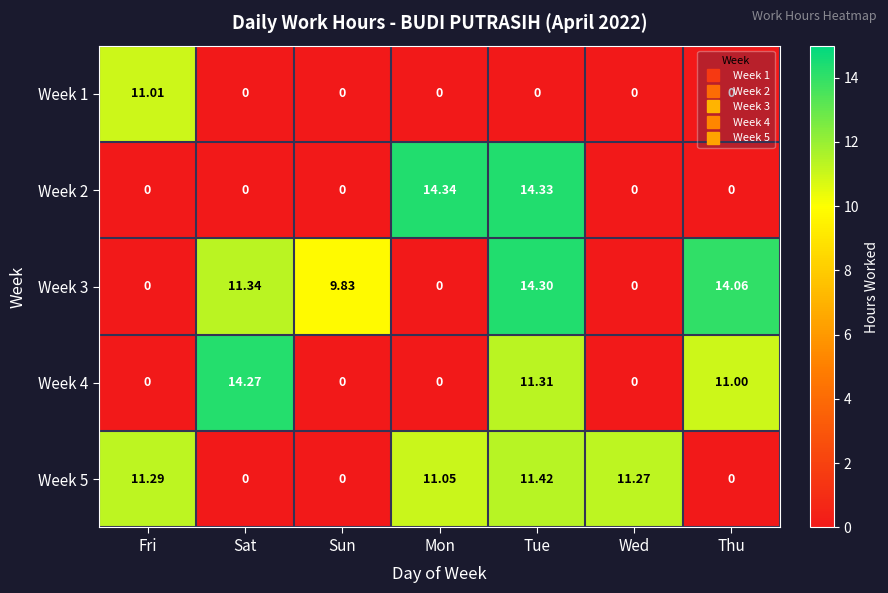

What is the difference between the highest and lowest values at Sun?

9.8